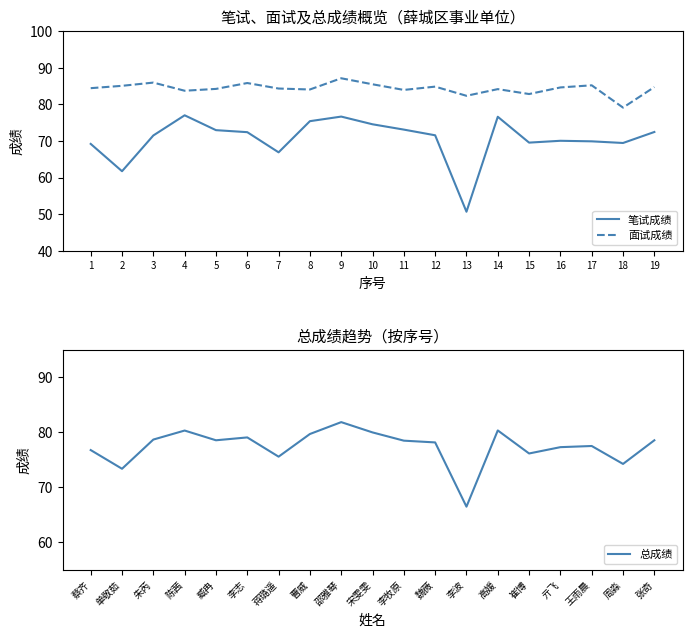

Which has a higher value, 19 or 8?

8